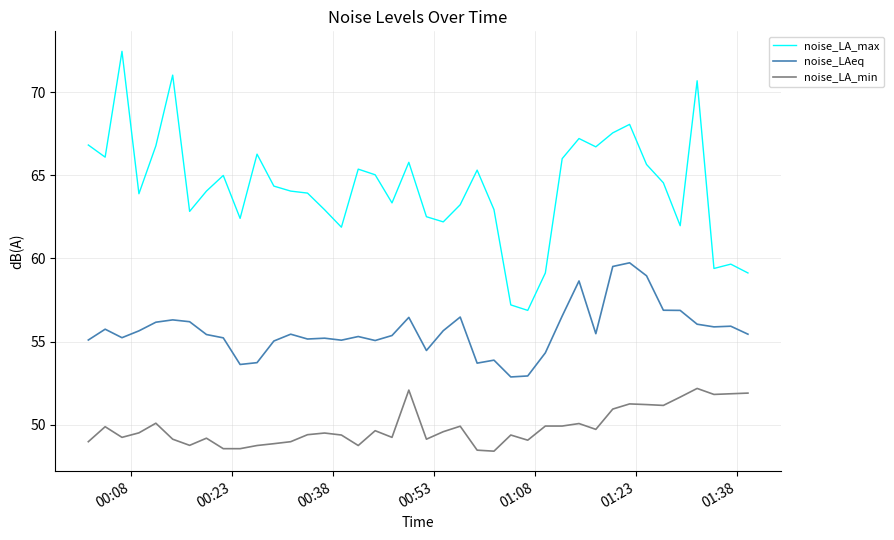

True or false: noise_LAeq and noise_LA_min intersect in this chart.

False